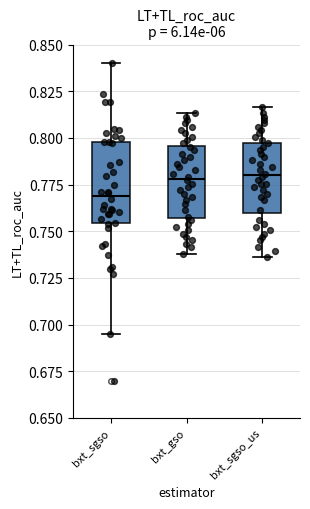

Reading left to right, read every box against the y-axis: the position of its median line, the range the box covers, and the ends of its whiskers. The values are not printed on the chart, so give them approximately, as read against the axis.

bxt_sgso: median 0.770, box 0.755 to 0.800, whiskers 0.695 to 0.840
bxt_gso: median 0.780, box 0.755 to 0.795, whiskers 0.740 to 0.815
bxt_sgso_us: median 0.780, box 0.760 to 0.795, whiskers 0.735 to 0.815